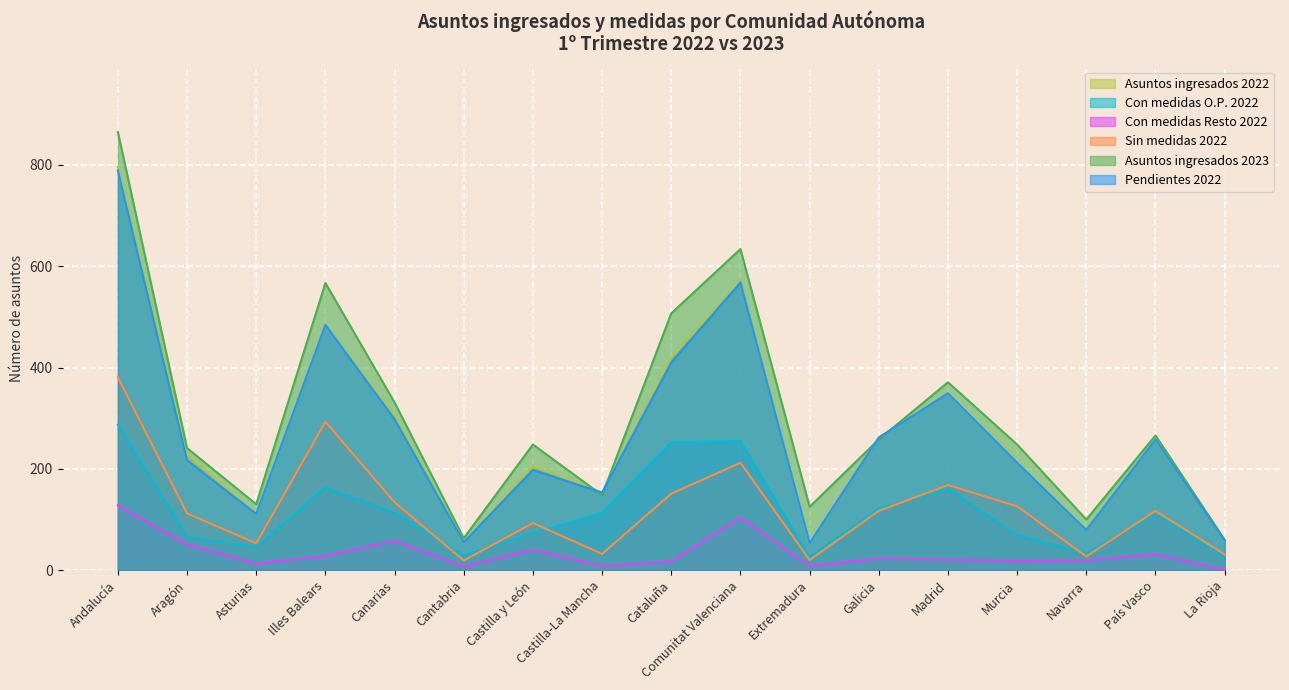

What is the sum of all Pendientes 2022 values?

4554